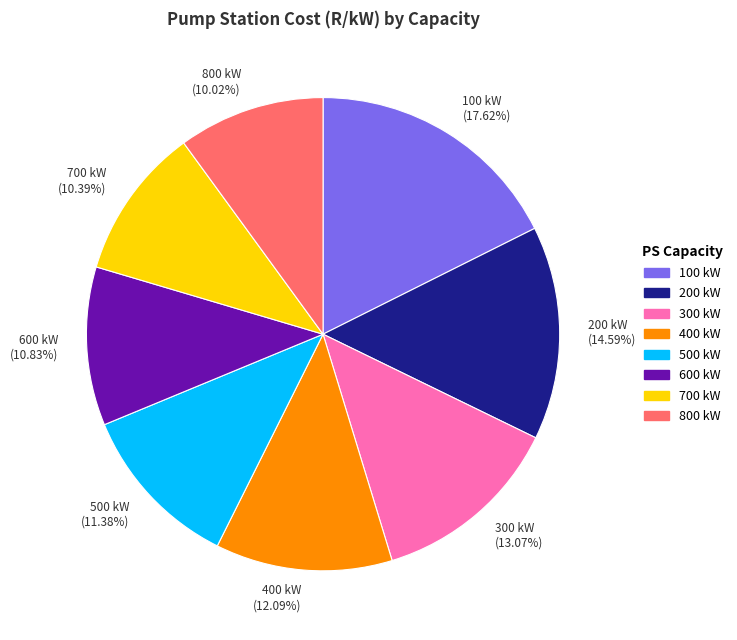

To the nearest percent, what is the combined percentage of 700 kW and 300 kW?

23%